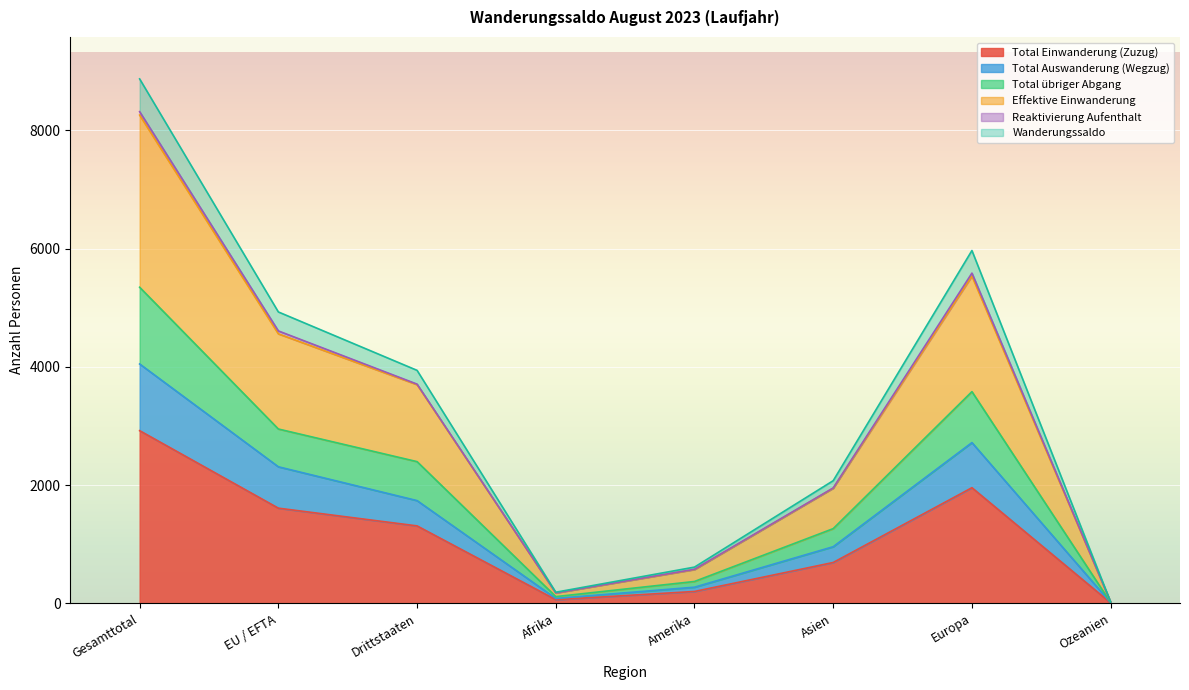

Which has a higher value, EU / EFTA or Afrika?

EU / EFTA